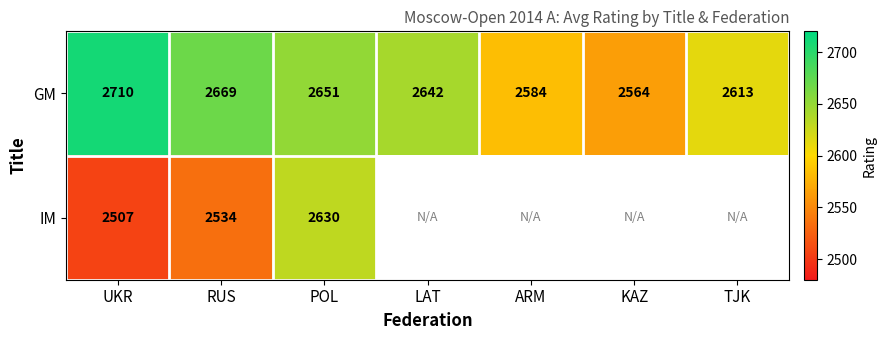

Is it true that GM equals 2584 at ARM?

True